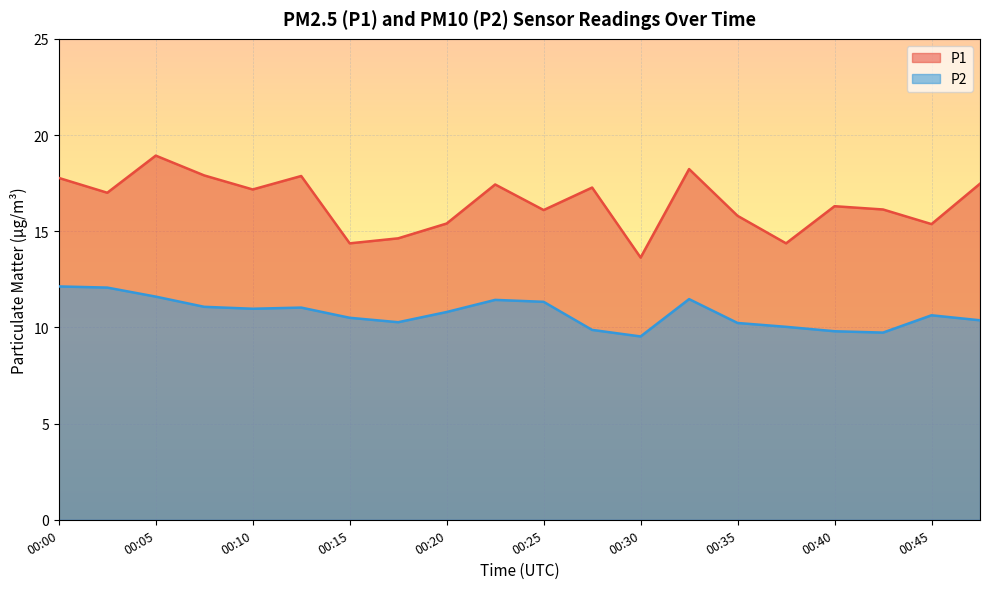

Between 00:37 and 00:32, which is larger?

00:32